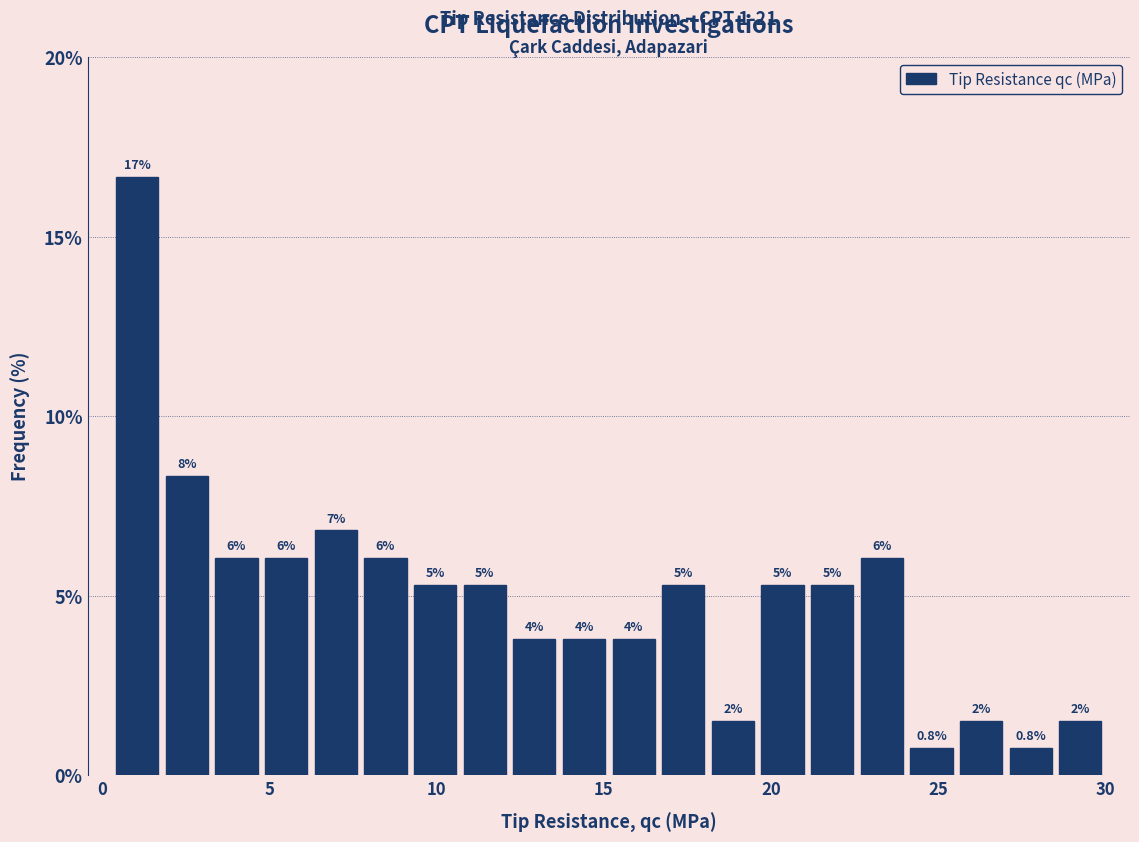

Around what value on the x-axis is the tallest bar? Give the approximate position of its centre, as read against the axis.

1.0